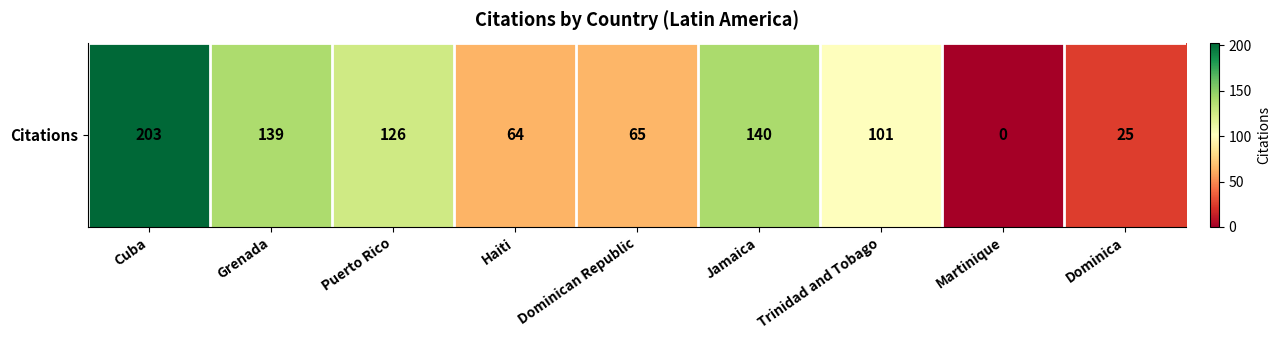

How many values are above zero?

8